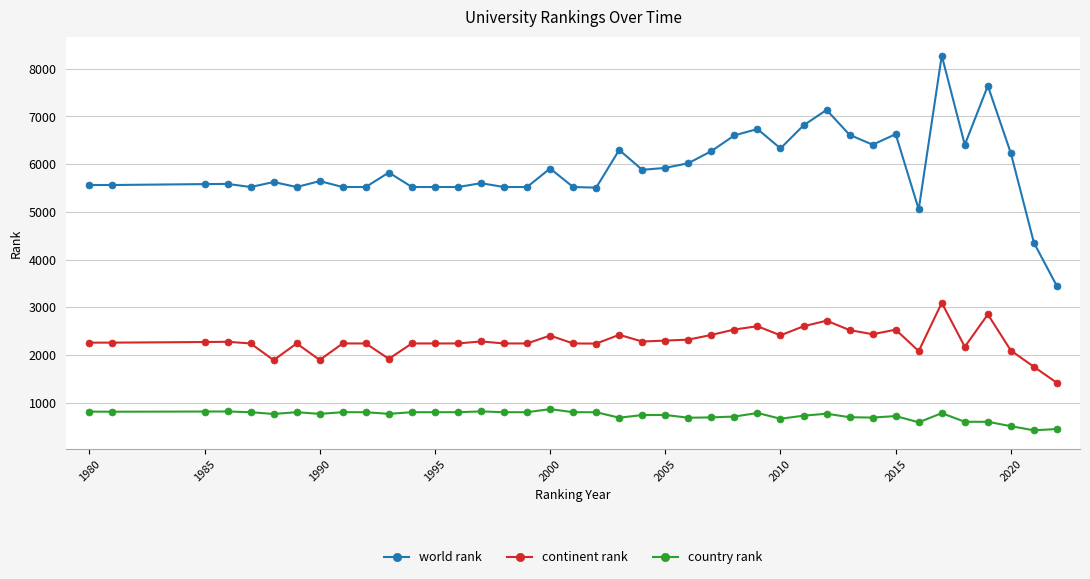

What is the maximum value shown in the chart?

8276